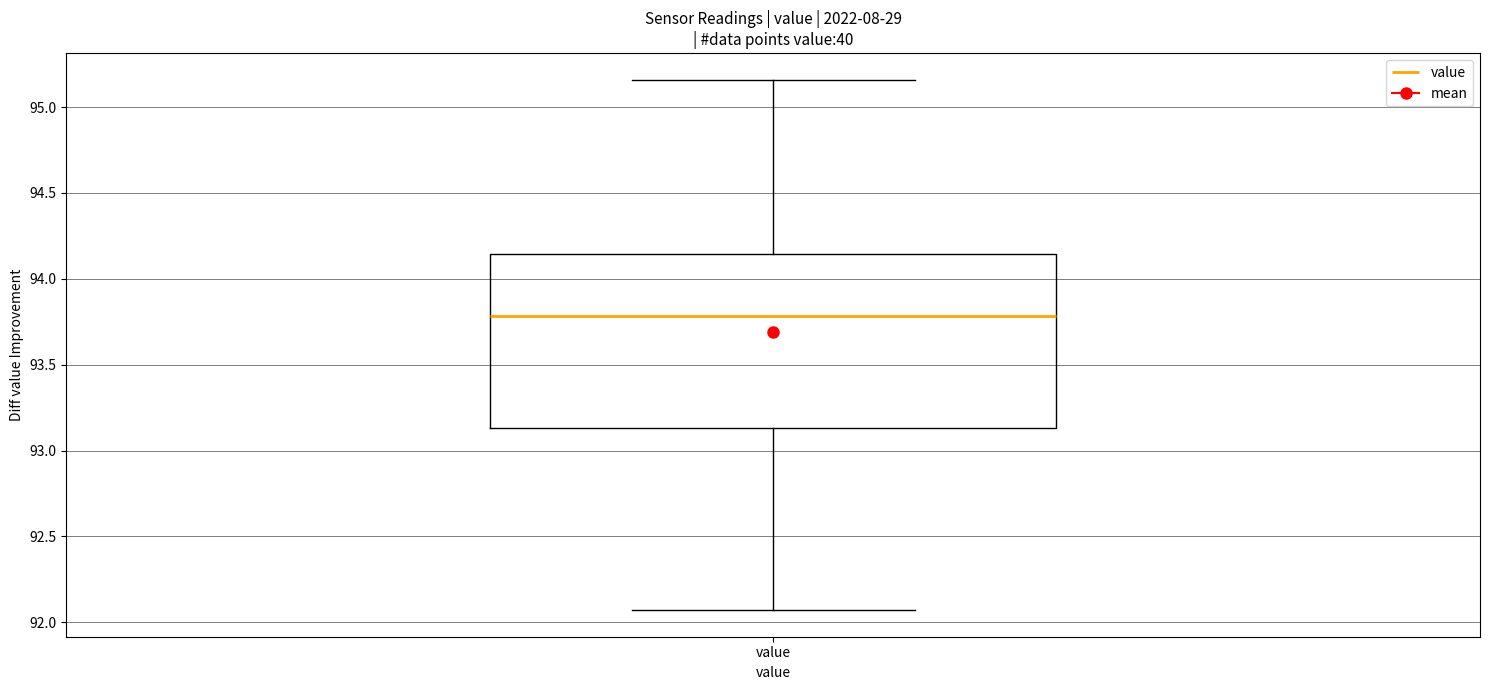

Transcribe this box plot: give where the median line is, the range the box spans, and where the two whiskers end, as read against the y-axis. The values are not printed on the chart, so give them approximately, as read against the axis.

median 93.80, box 93.15 to 94.15, whiskers 92.05 to 95.15